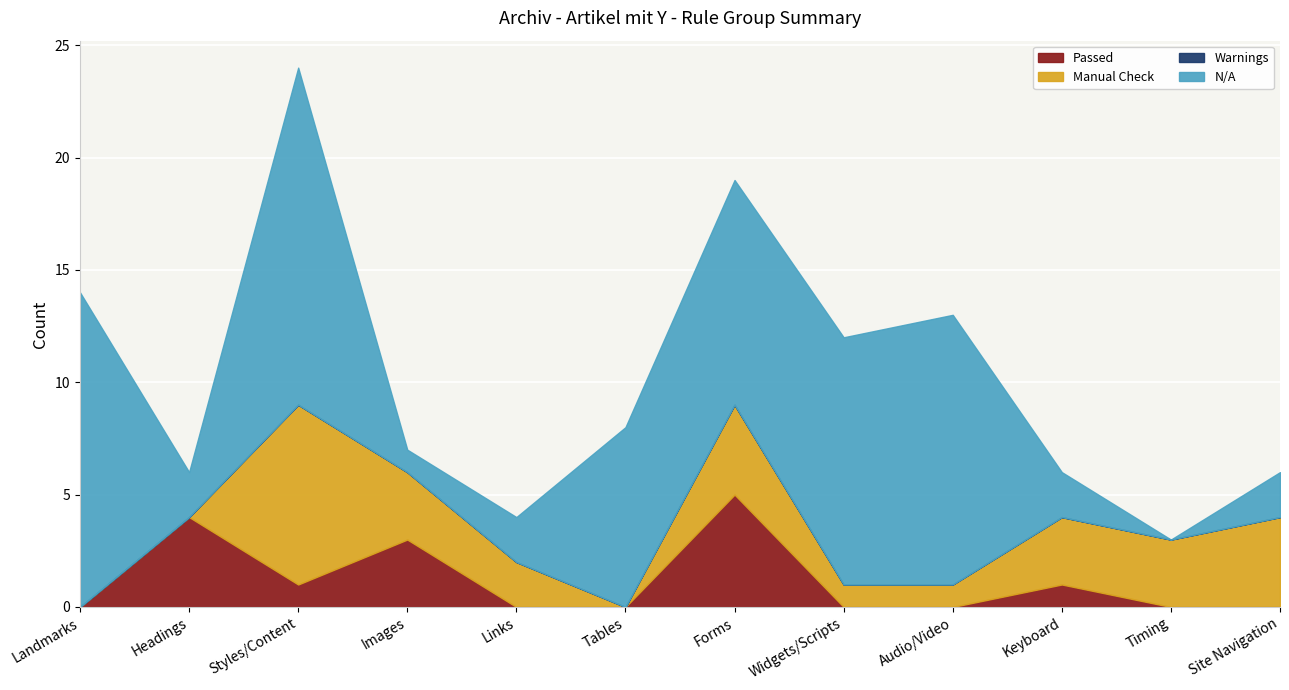

Between Landmarks and Widgets/Scripts, which series saw the biggest shift?

N/A